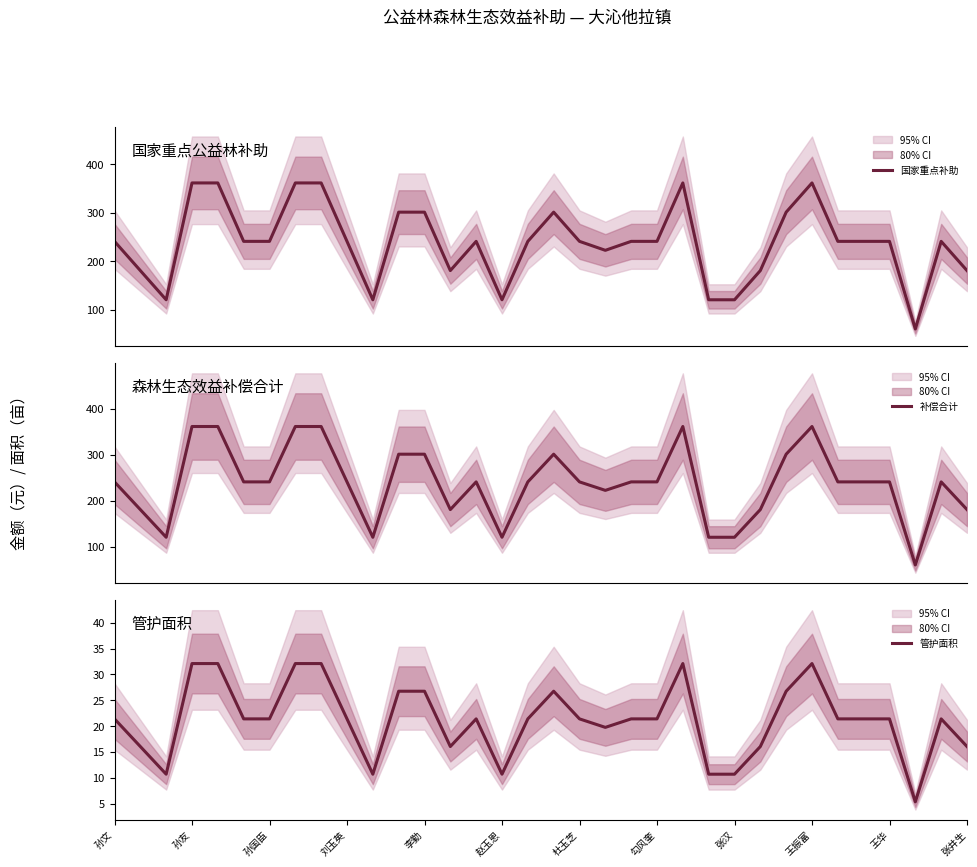

What is the highest value of the 补偿合计 series?

361.1